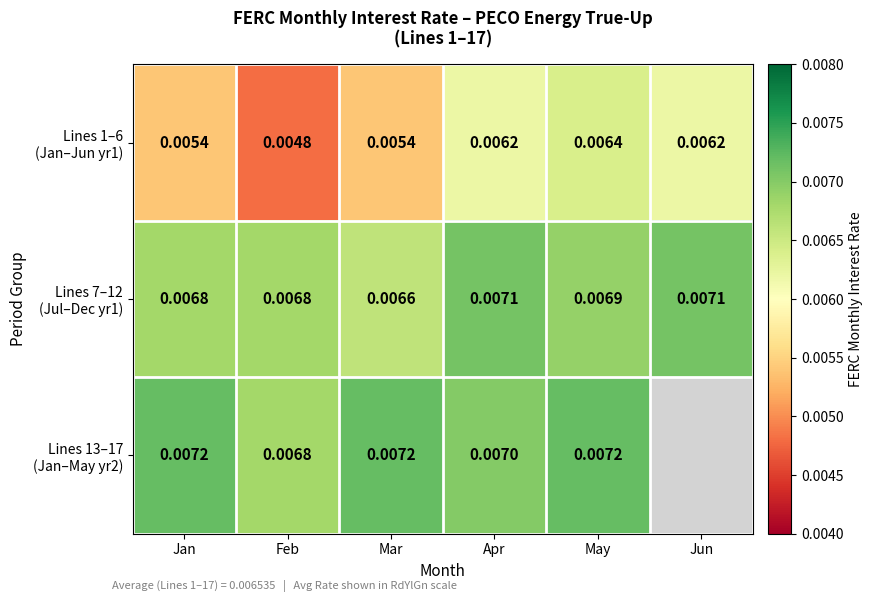

Between Mar and Jun, which series saw the biggest shift?

Lines 1–6 (Jan–Jun yr1)